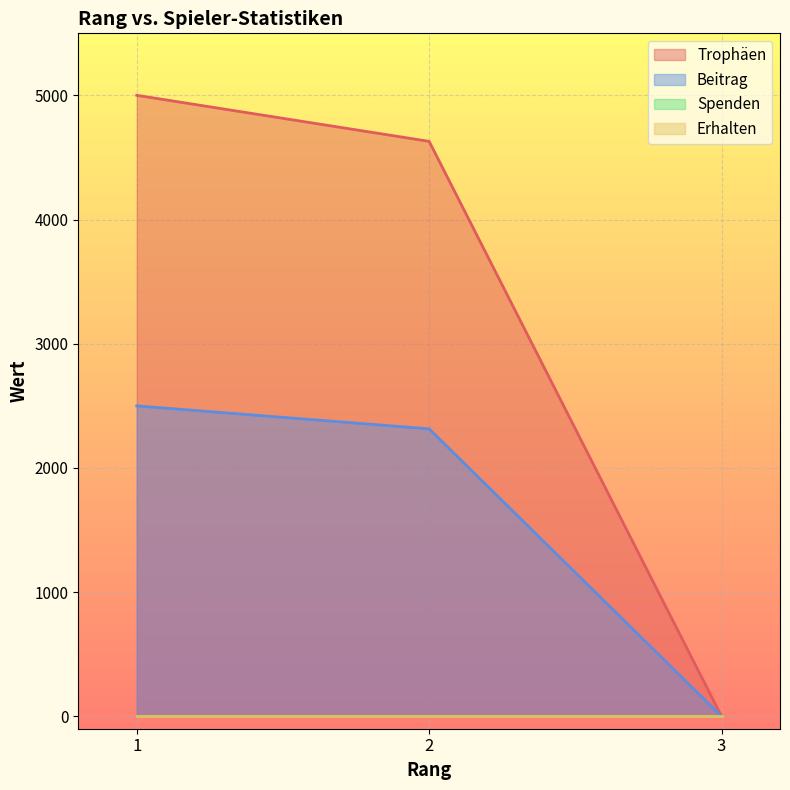

True or false: Trophäen has a value of -3136 at 3.

False